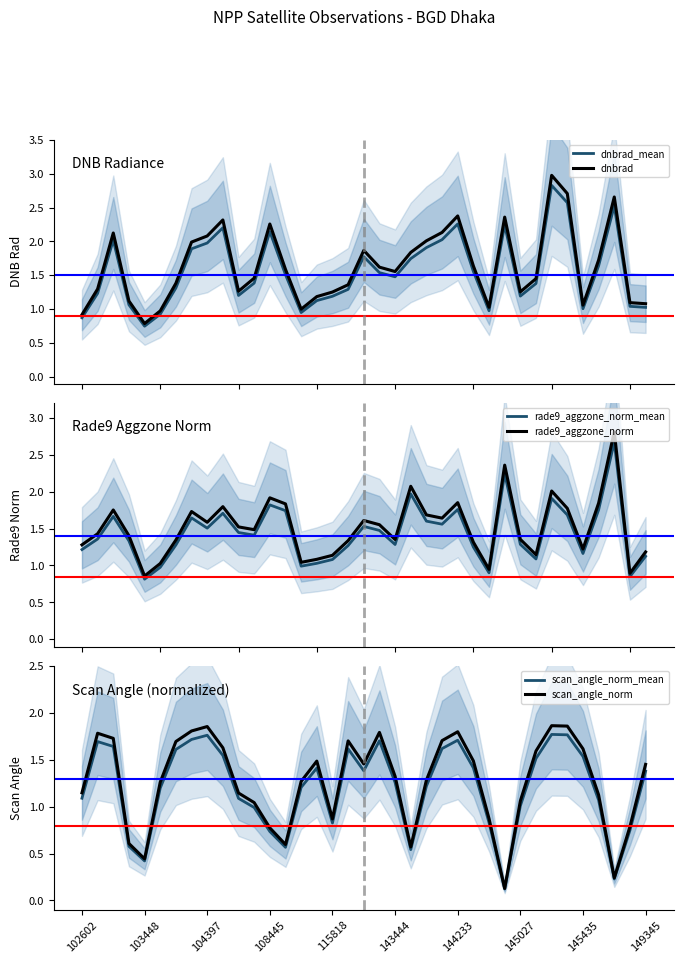

In rade9_aggzone_norm, how many points are higher than both neighbors (excluding endpoints)?

10